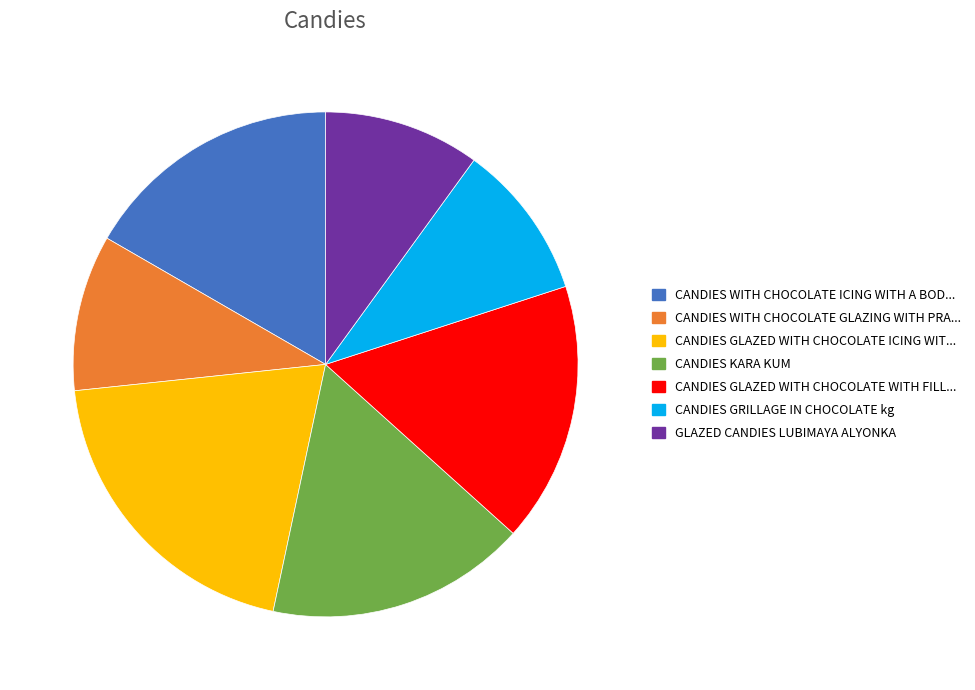

Approximately how many times larger is the value at CANDIES GLAZED WITH CHOCOLATE WITH FILL... compared to CANDIES WITH CHOCOLATE GLAZING WITH PRA...?

1.7